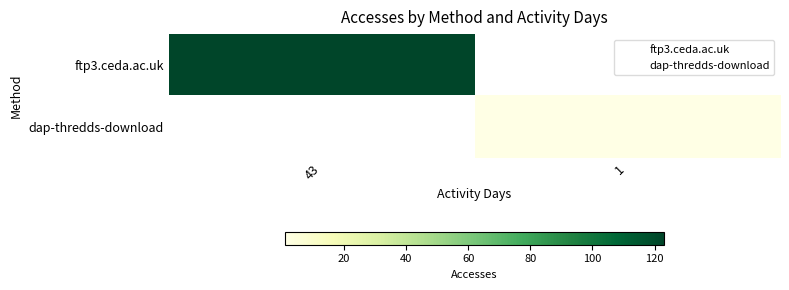

Rank the categories by dap-thredds-download value from lowest to highest.

43, 1